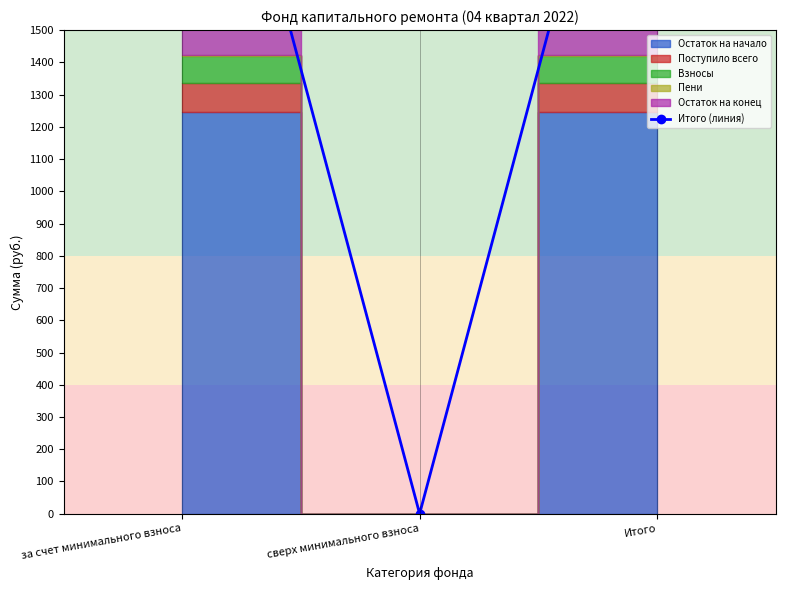

What is the difference between the maximum and minimum values?

2756.3